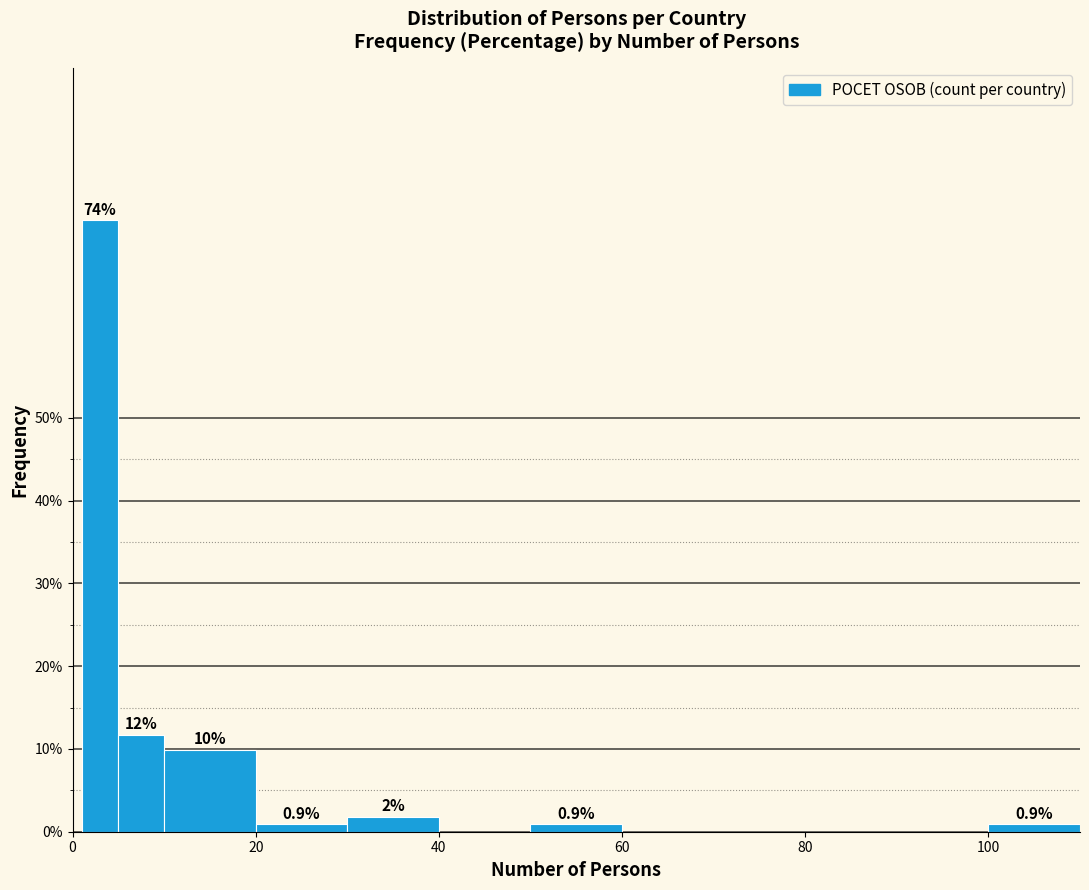

Read against the x-axis, roughly where is the centre of the tallest bar?

4